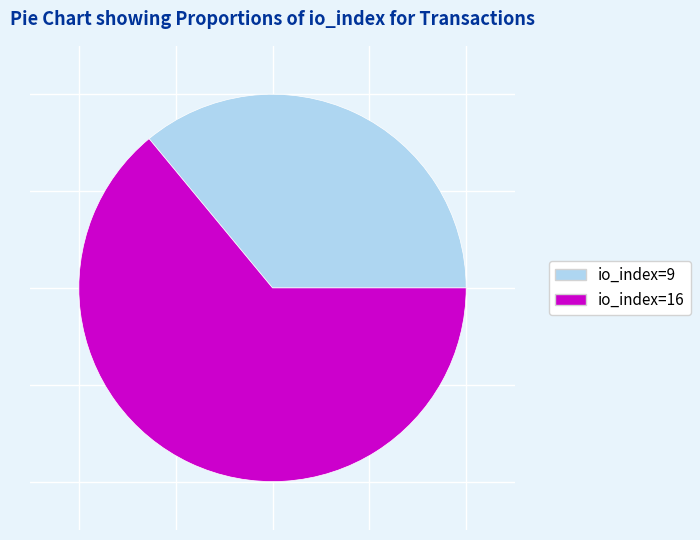

How many segments does this pie chart have?

2